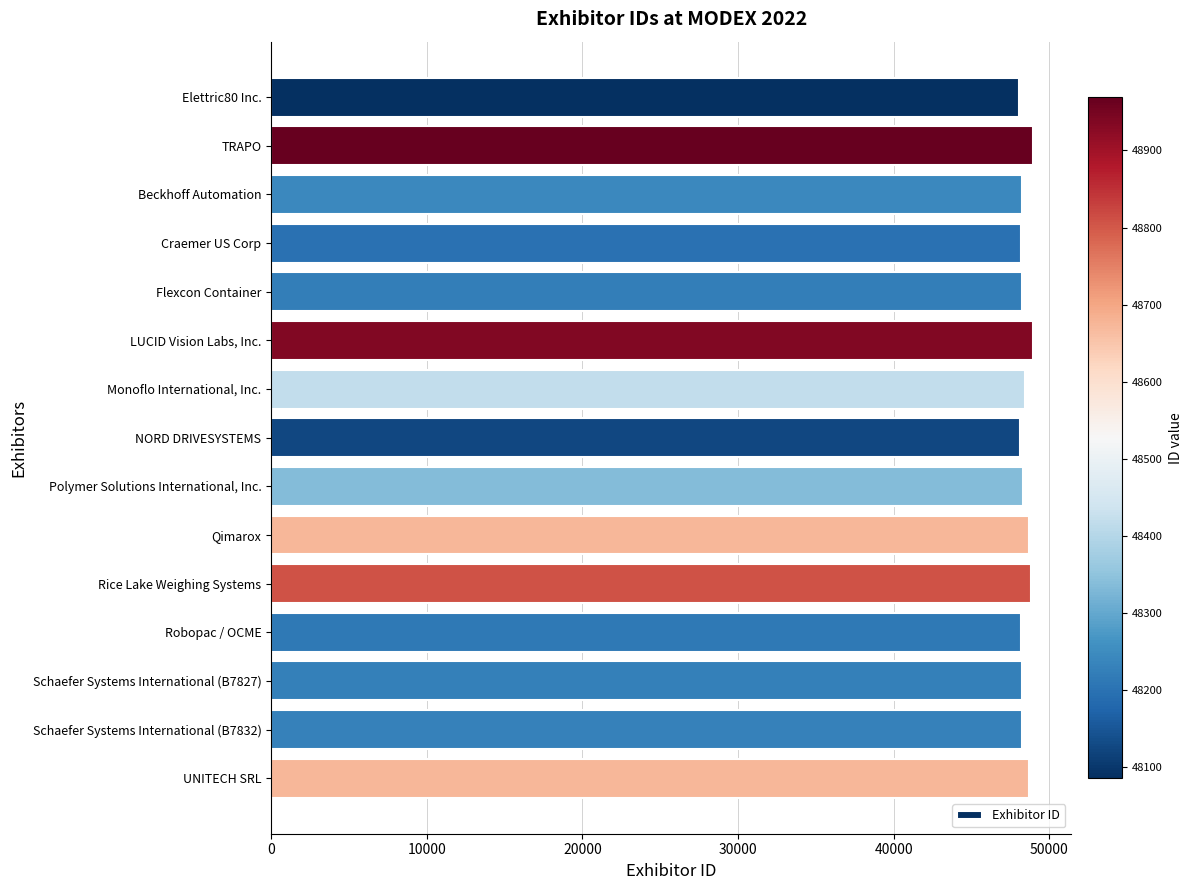

What is the smallest value displayed?

48086